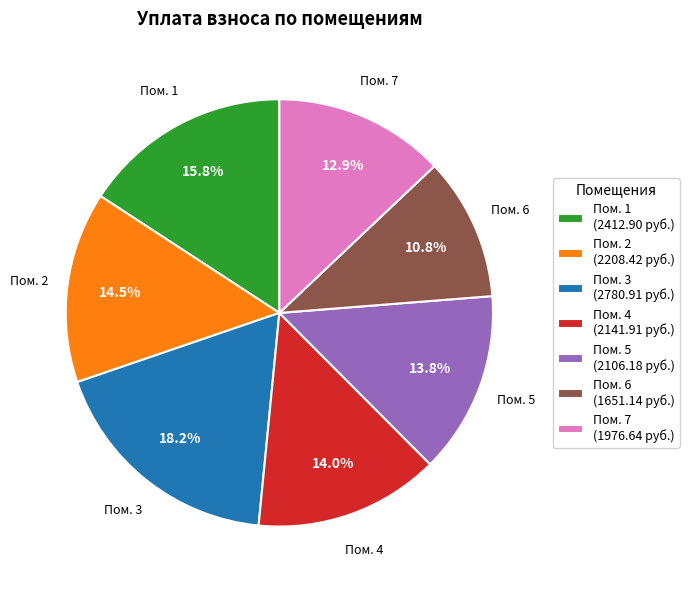

Does any single category account for the majority?

No